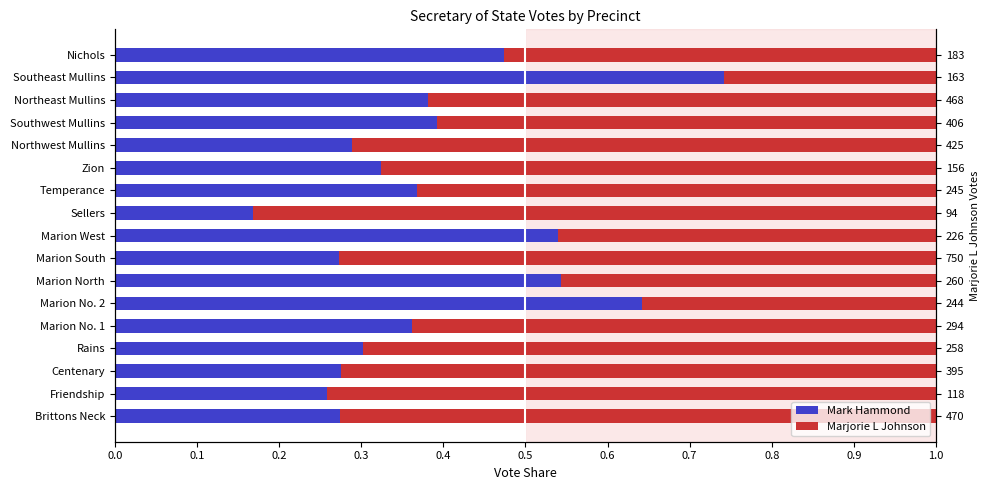

True or false: Marjorie L Johnson has a value of 0.5 at 0.8.

True